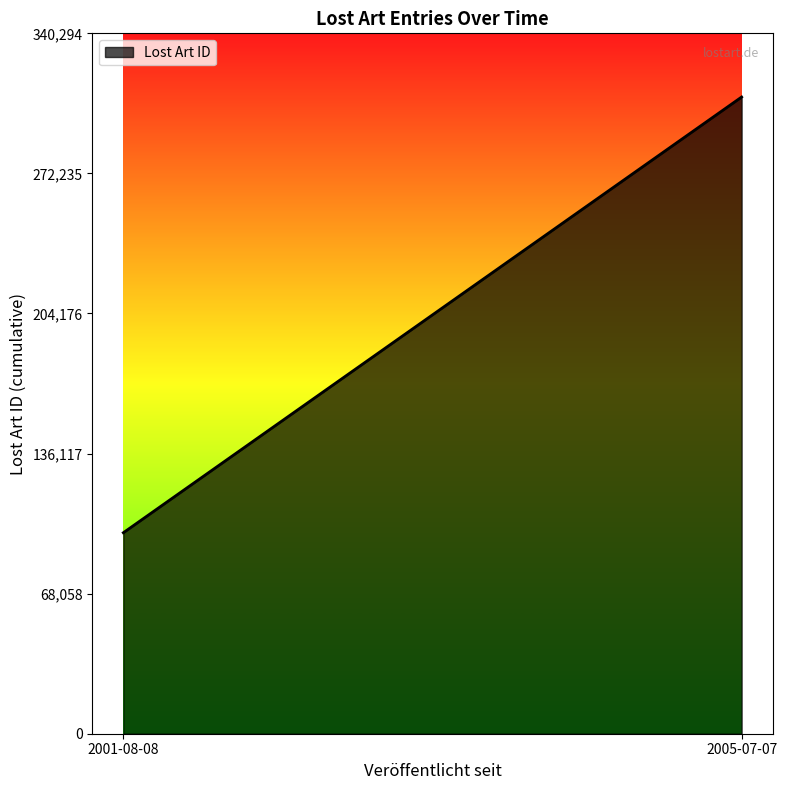

How many series are shown in this chart?

1